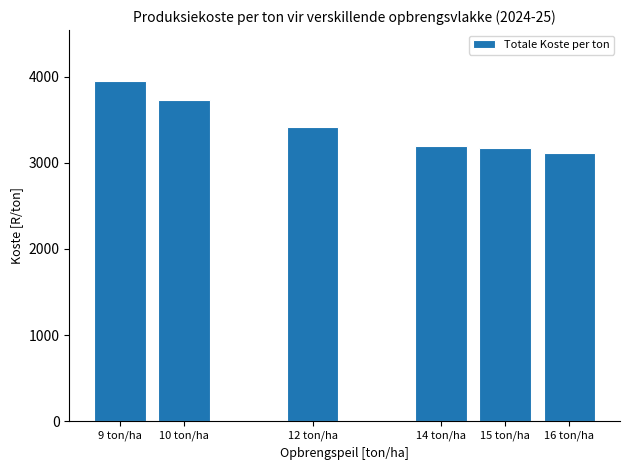

Reading left to right, list all the values displayed in this chart.

3948.4	3729.2	3414.5	3189.8	3166.2	3114.8